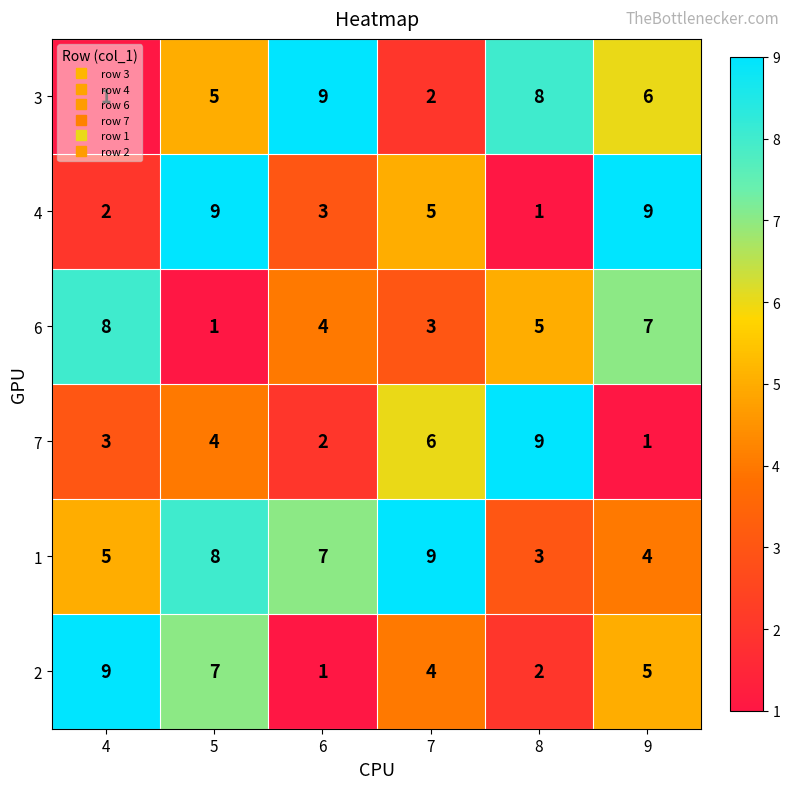

What is the difference between the highest and lowest values at 9?

8